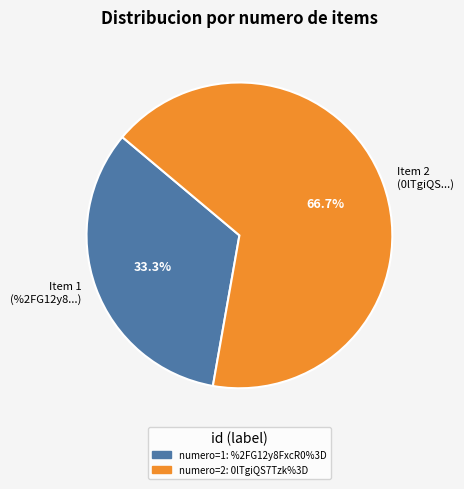

What is the total percentage of Item 2 (0lTgiQS...) and Item 1 (%2FG12y8...)?

100.0%